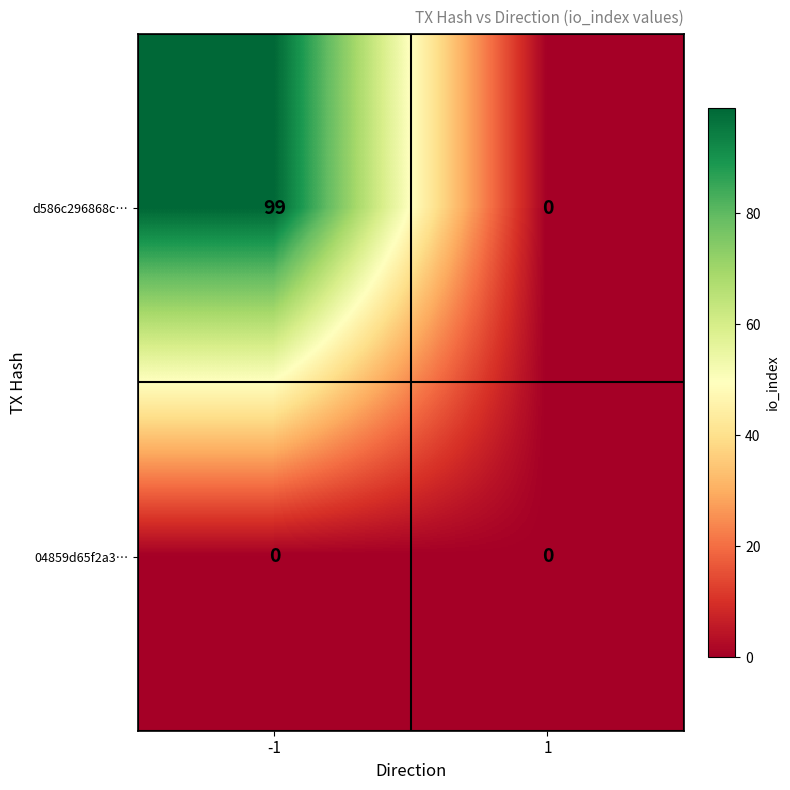

At how many categories does at least one series exceed 1?

1